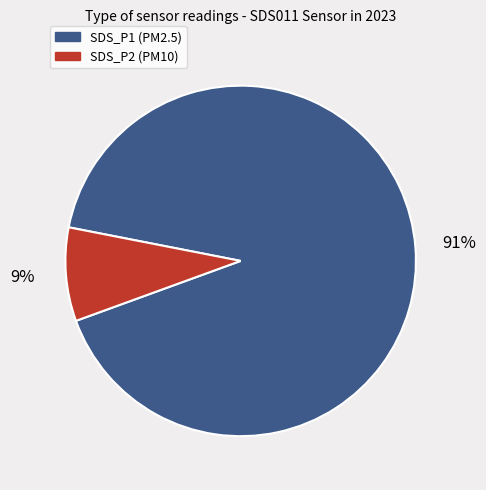

Does SDS_P2 represent more than half of the total?

No